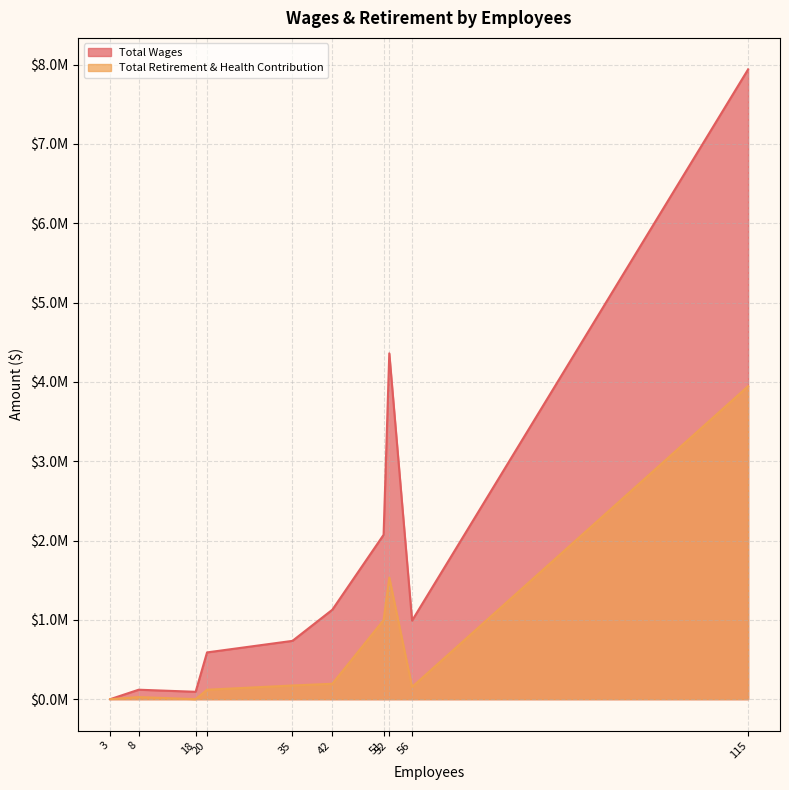

Count the number of data series in this chart.

2